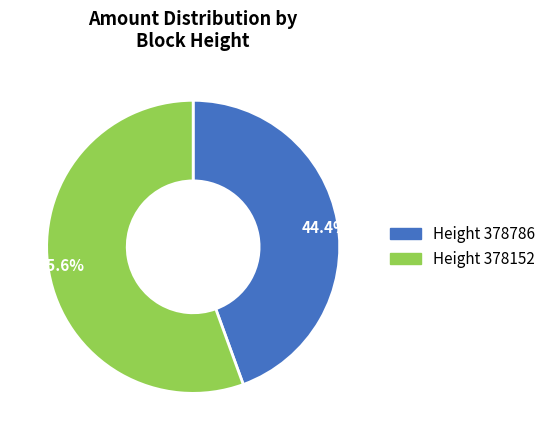

Between 44.4% and 55.6%, which is larger?

55.6%